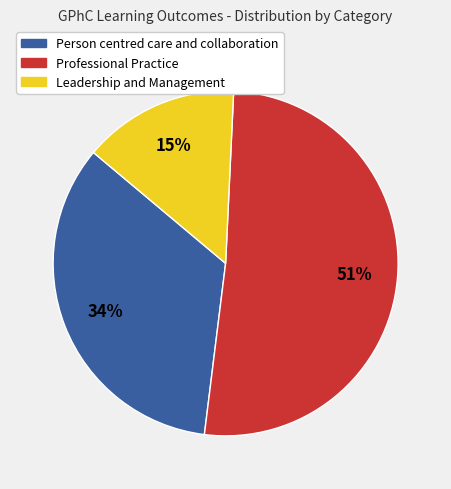

Which category has the smallest portion of the pie?

Leadership and Management